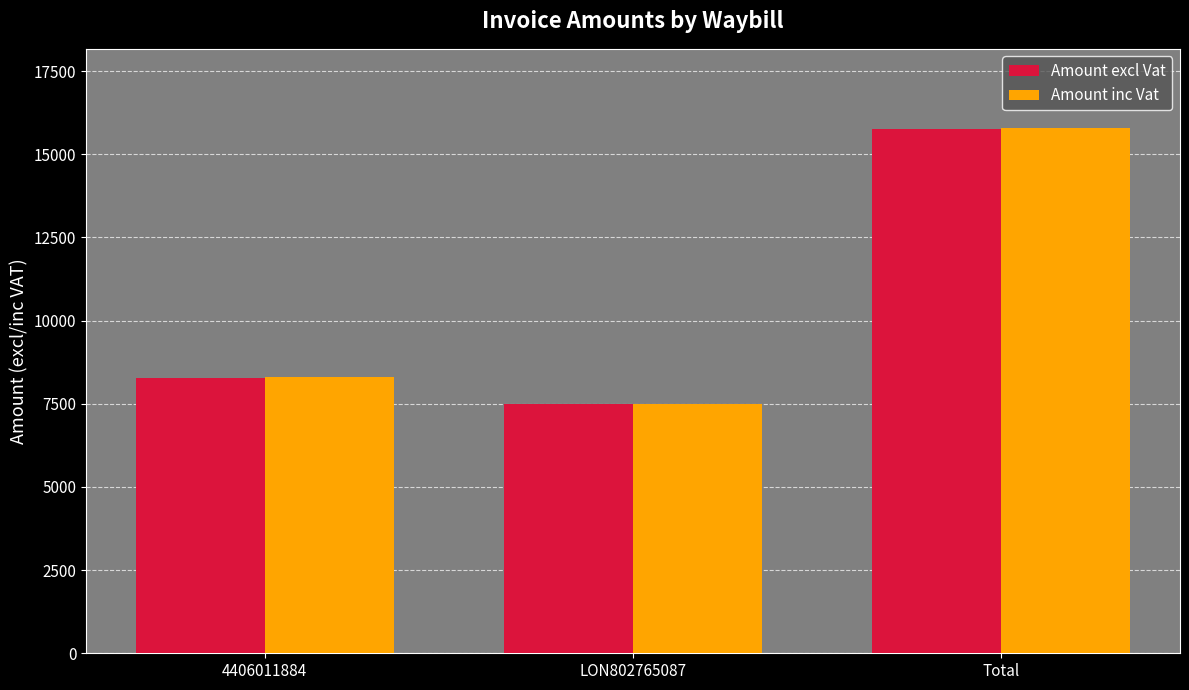

What is the difference between the maximum and minimum values in the Amount inc Vat series?

8317.9